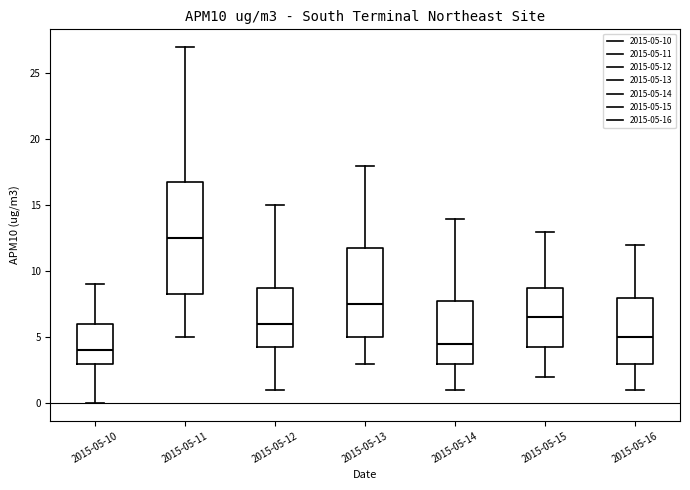

Comparing the boxes themselves (not the whiskers), which one is the tallest?

2015-05-11